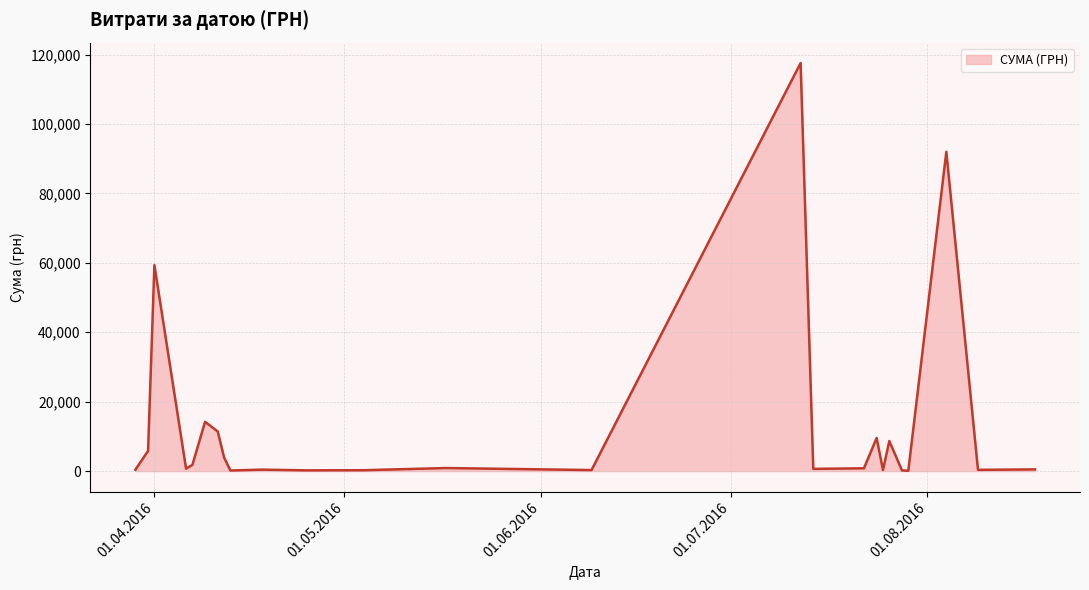

What is the greatest value displayed?

117568.8